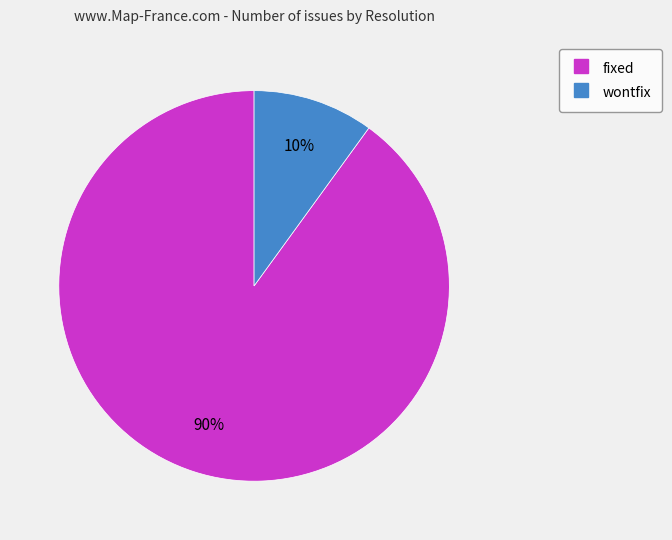

Count the number of slices in the pie.

2